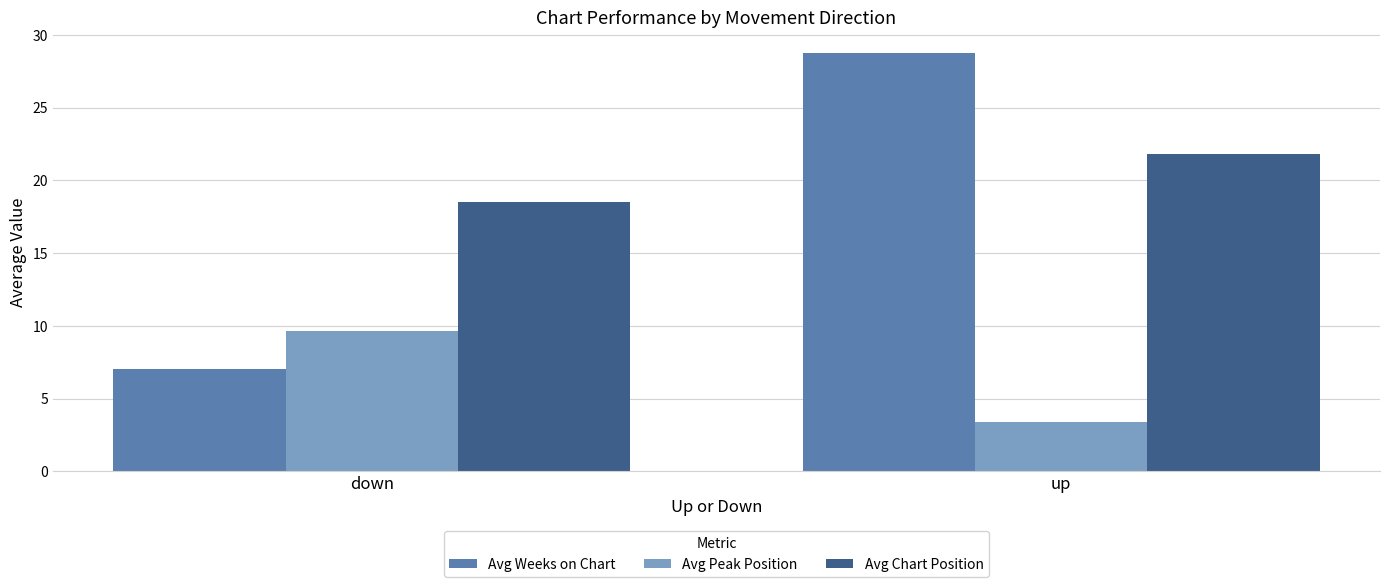

Which category has the highest value across all series?

up